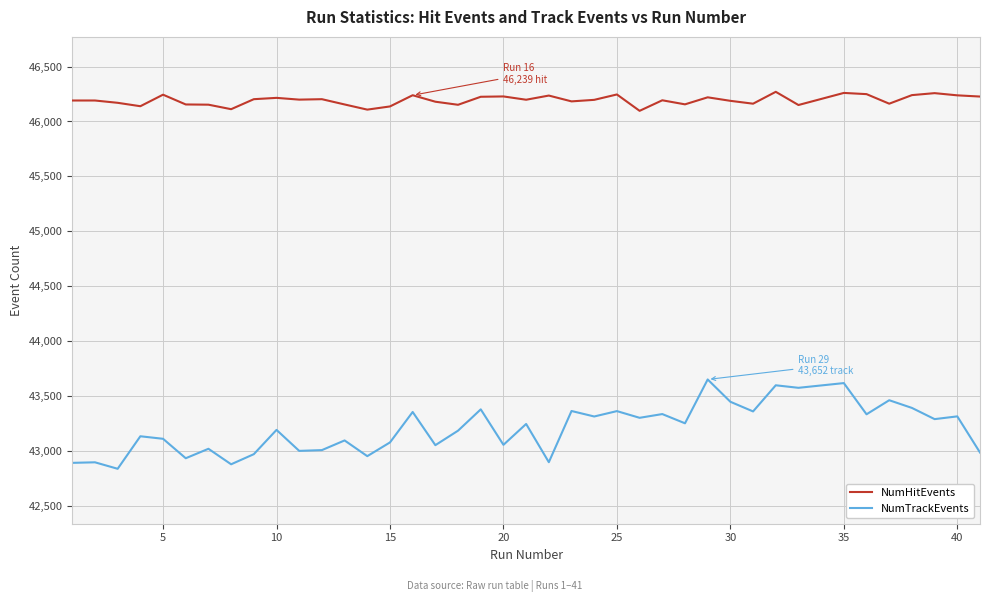

List the series in order of their overall mean, highest first.

NumHitEvents, NumTrackEvents